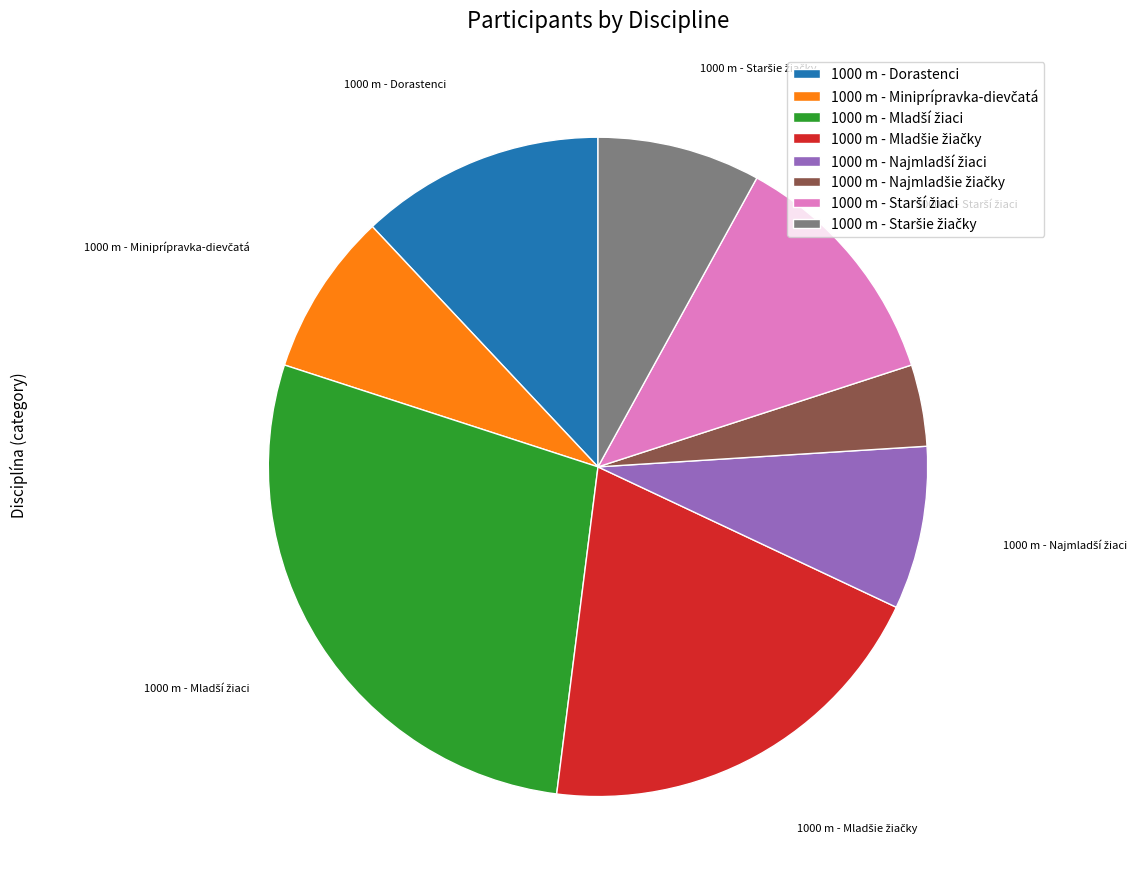

Is there a majority slice in this chart?

No